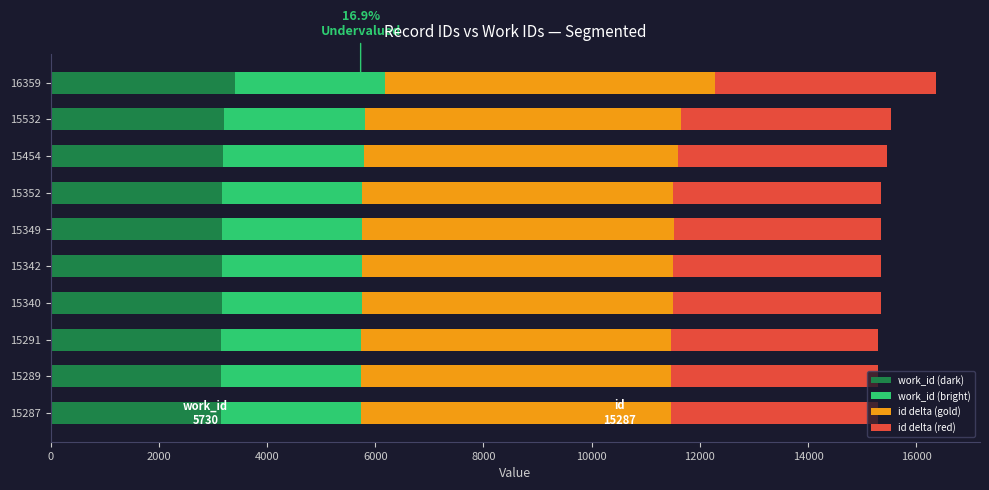

What is the average value of the work_id (dark) series?

3190.5